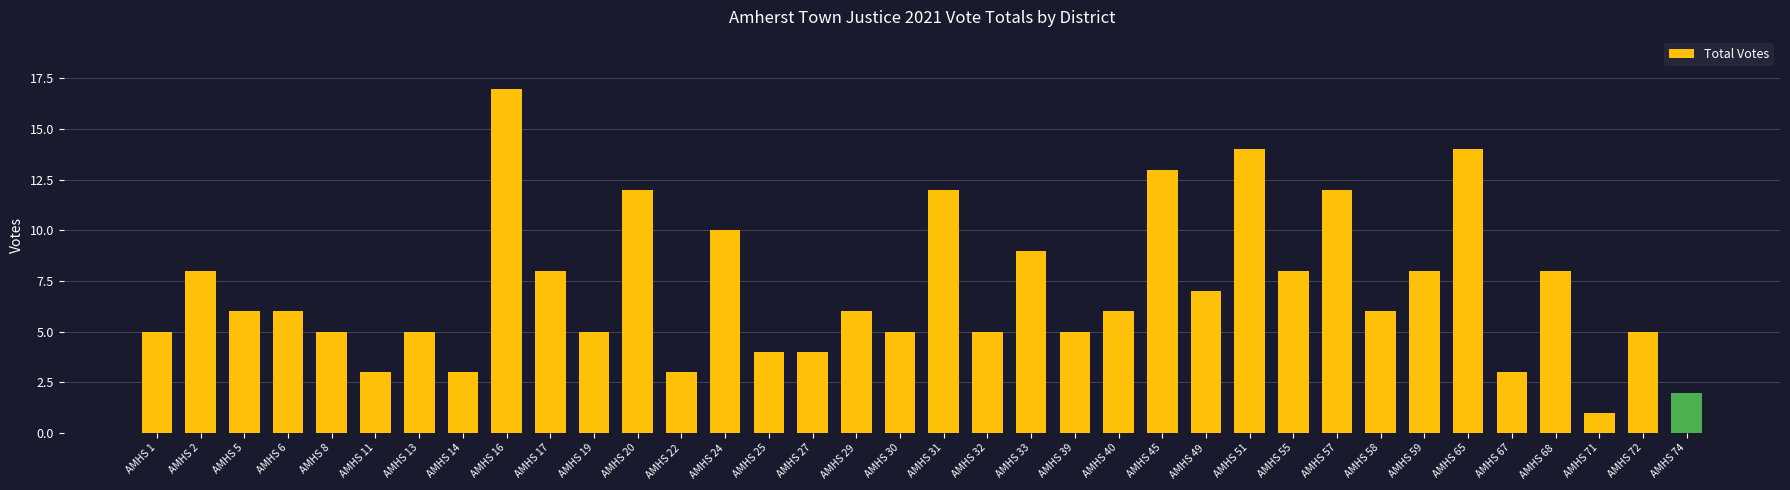

What is the sum of the values at AMHS 29 and AMHS 45?

19